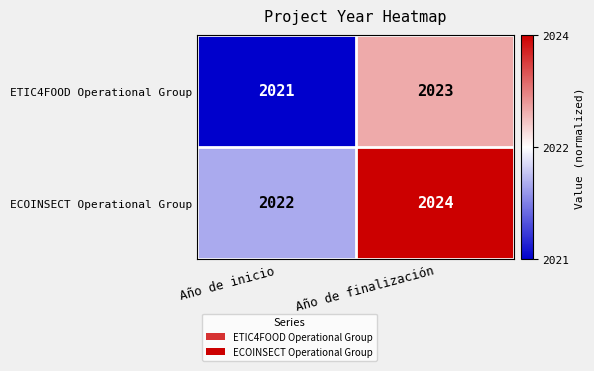

Which series has the largest total across all categories?

ECOINSECT Operational Group